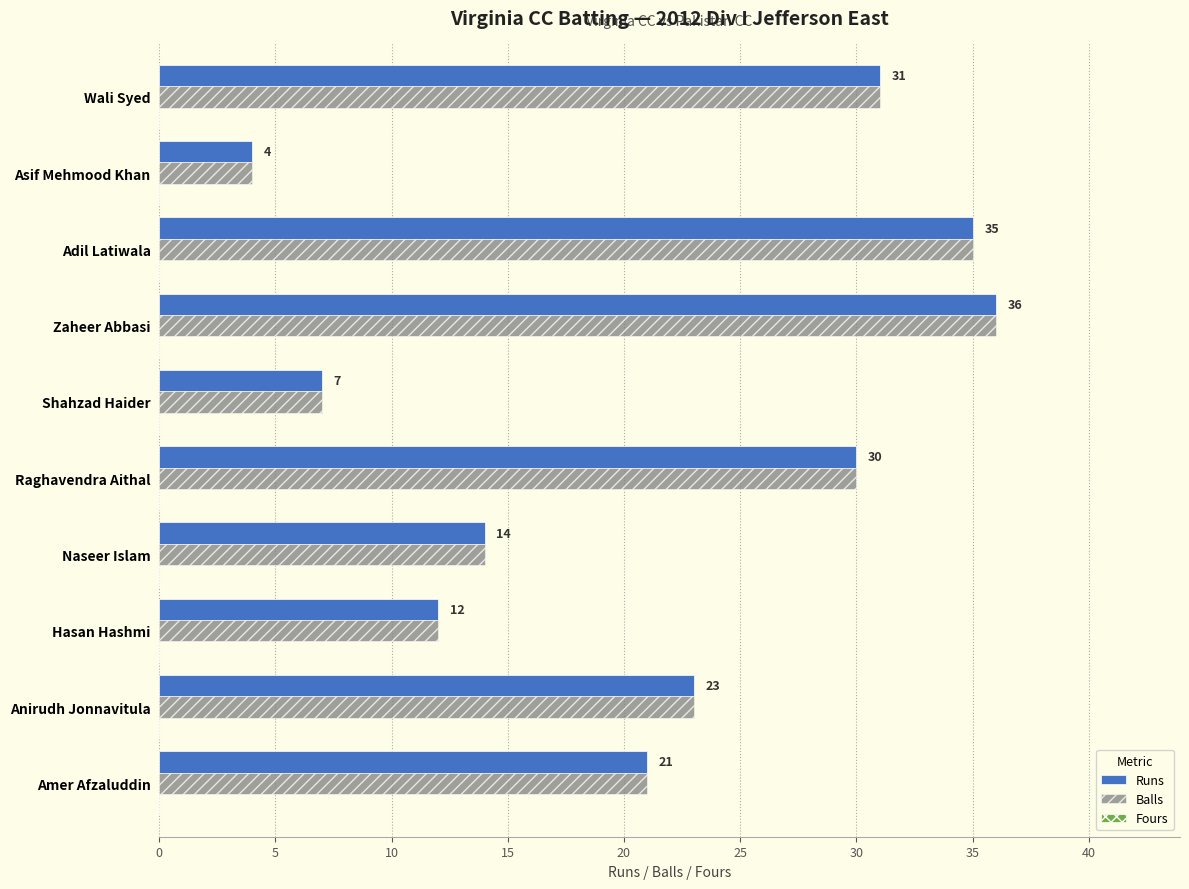

Is it true that Runs equals 6 at Naseer Islam?

False